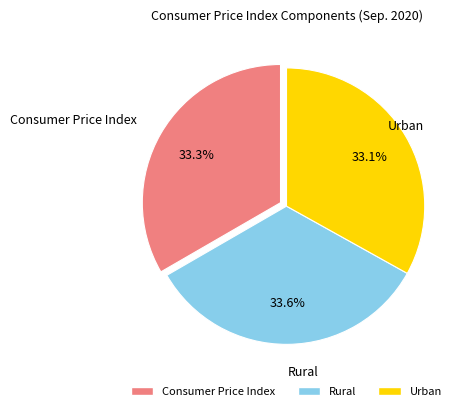

Combined, do Urban and Consumer Price Index account for over 50%?

Yes